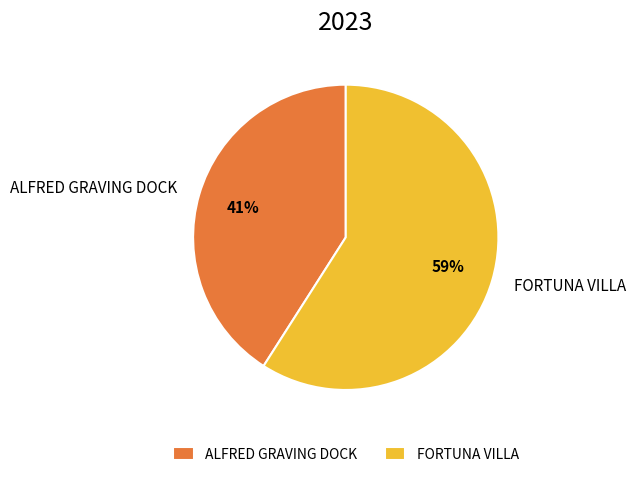

Count the number of slices in the pie.

2